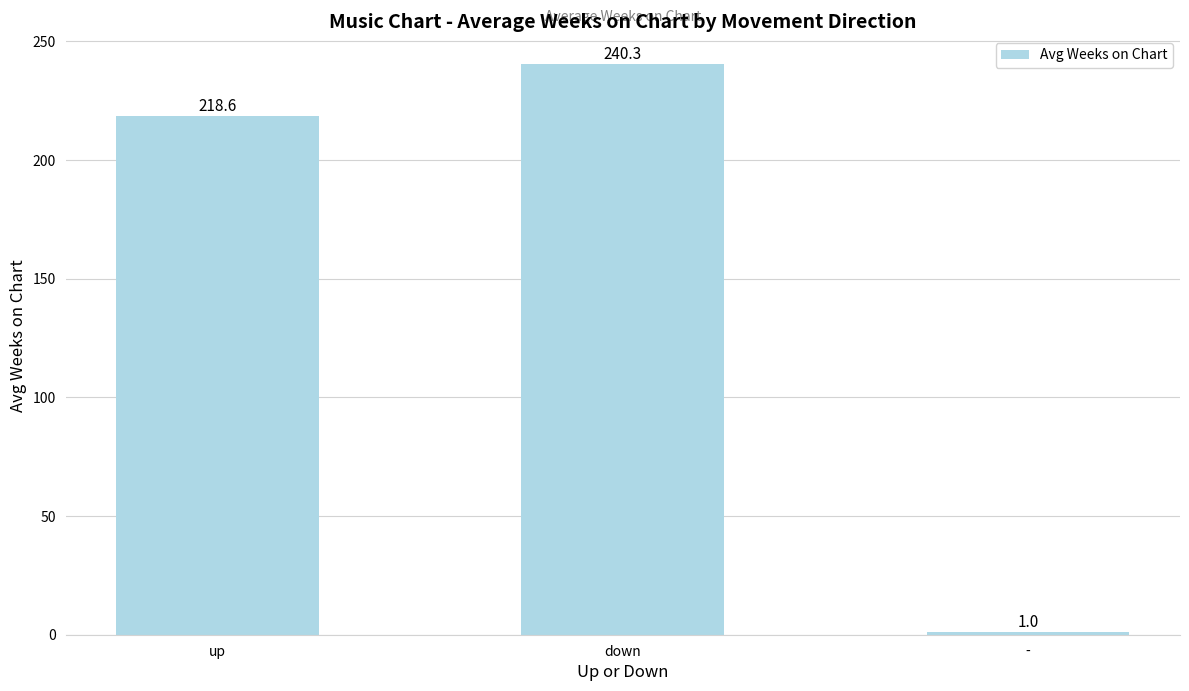

Reading left to right, list all the values displayed in this chart.

up=218.6	down=240.3	-=1.0